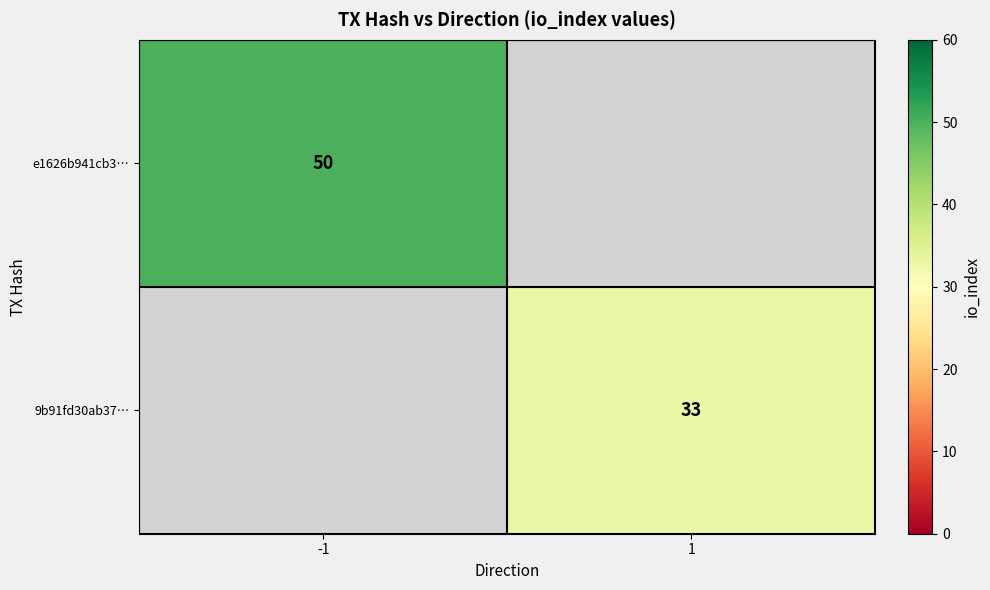

The value of e1626b941cb3… at -1 is 50. True or false?

True